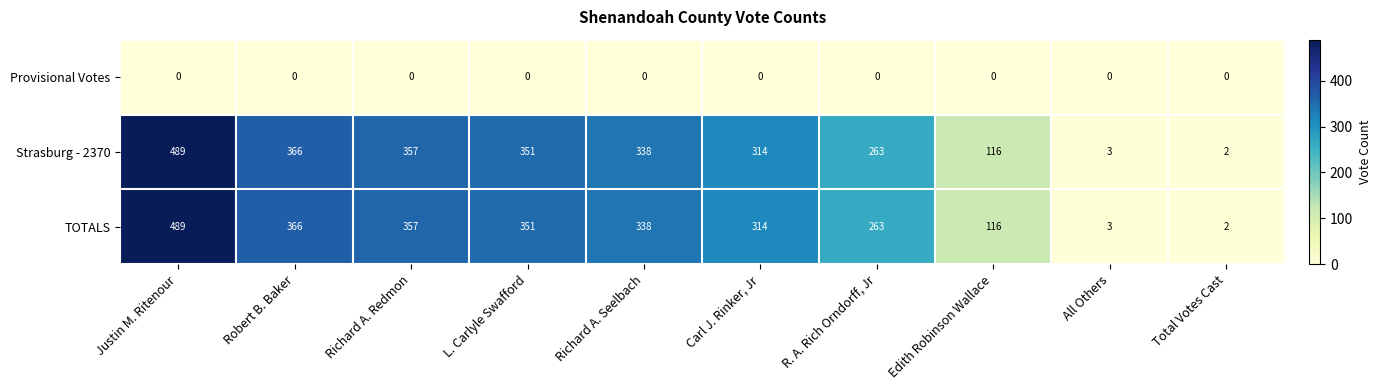

What is the greatest value displayed?

489